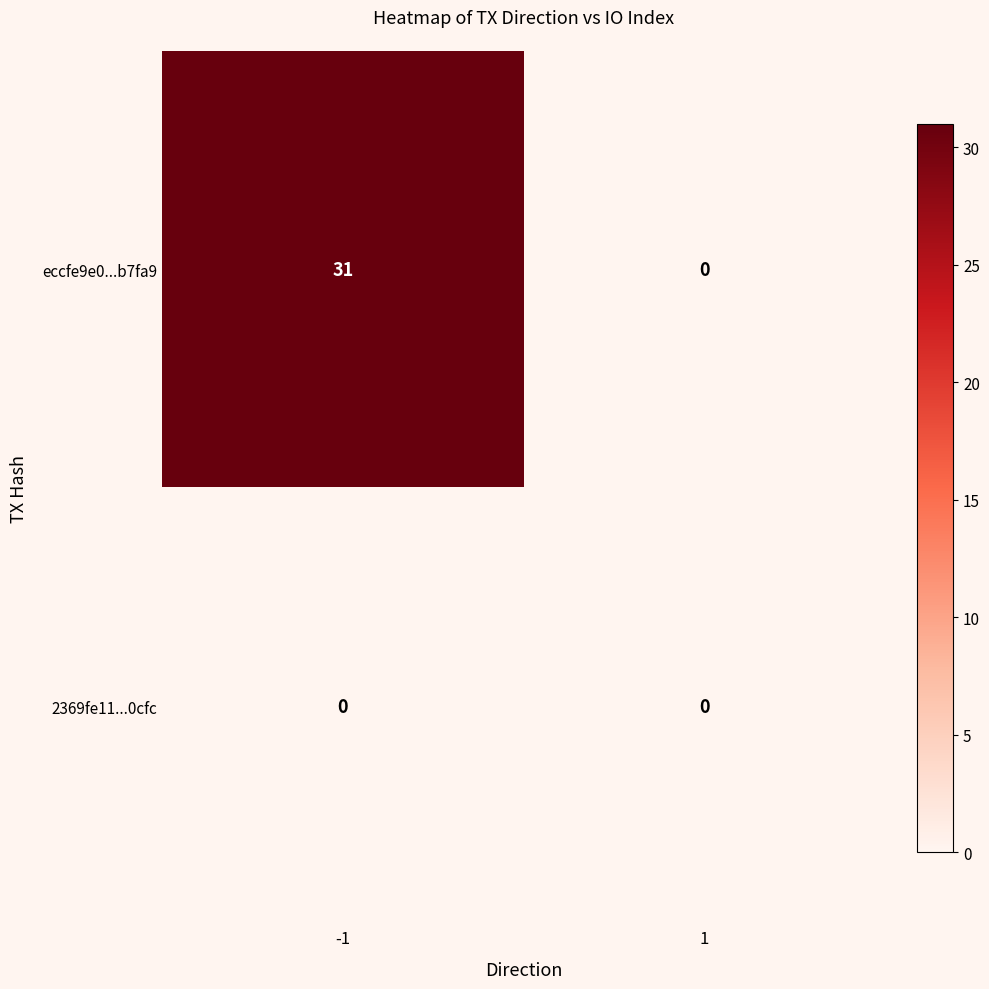

What is the total value across all series at -1?

31